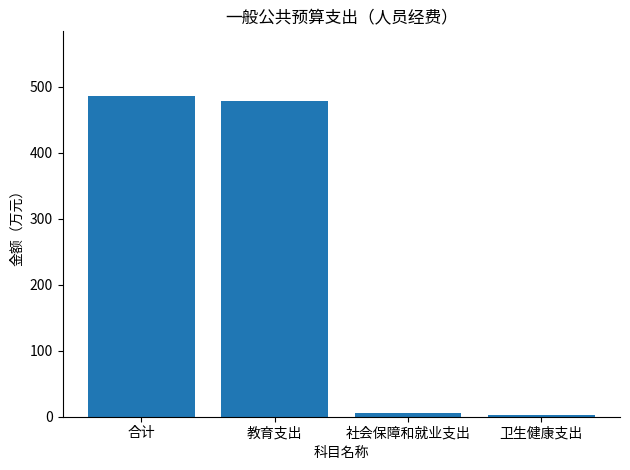

Approximately how many times larger is the value at 合计 compared to 教育支出?

1.0